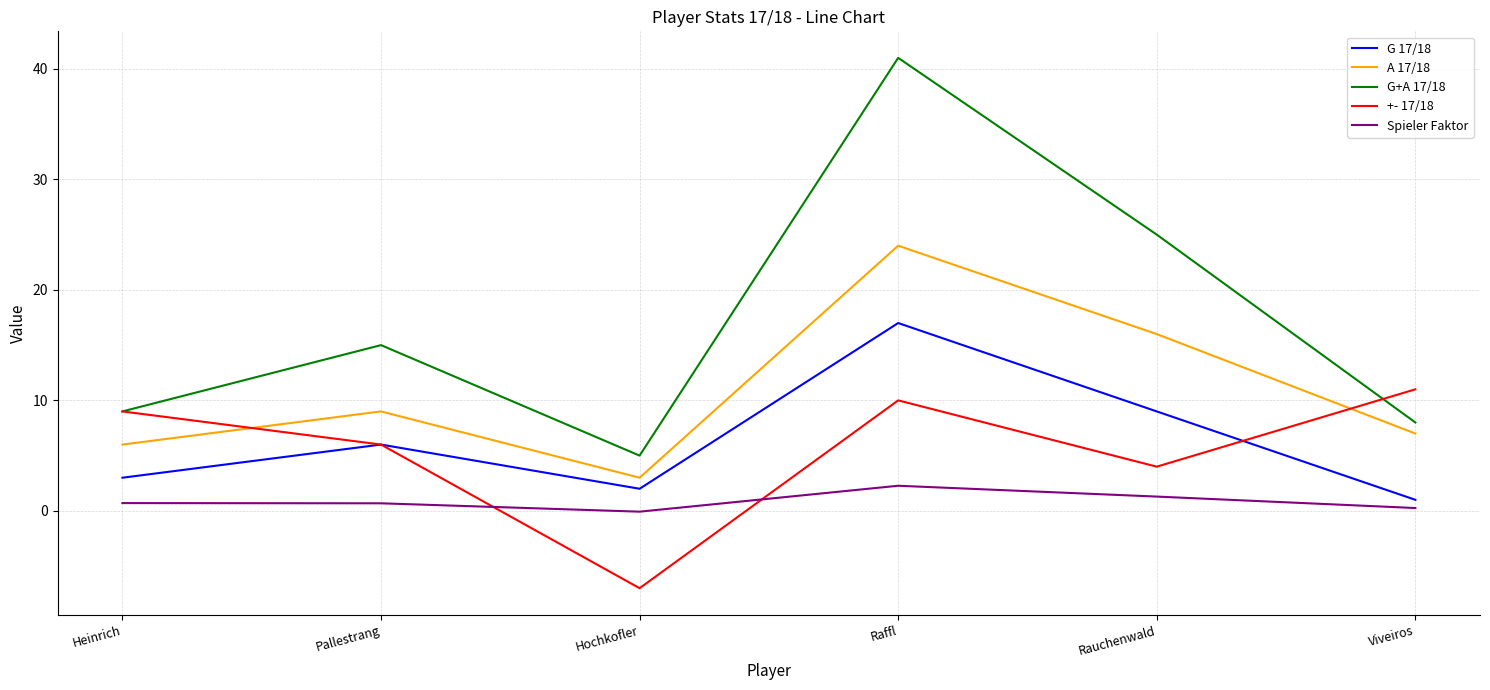

What is the sum of the G+A 17/18 values at Pallestrang and Viveiros?

23.0